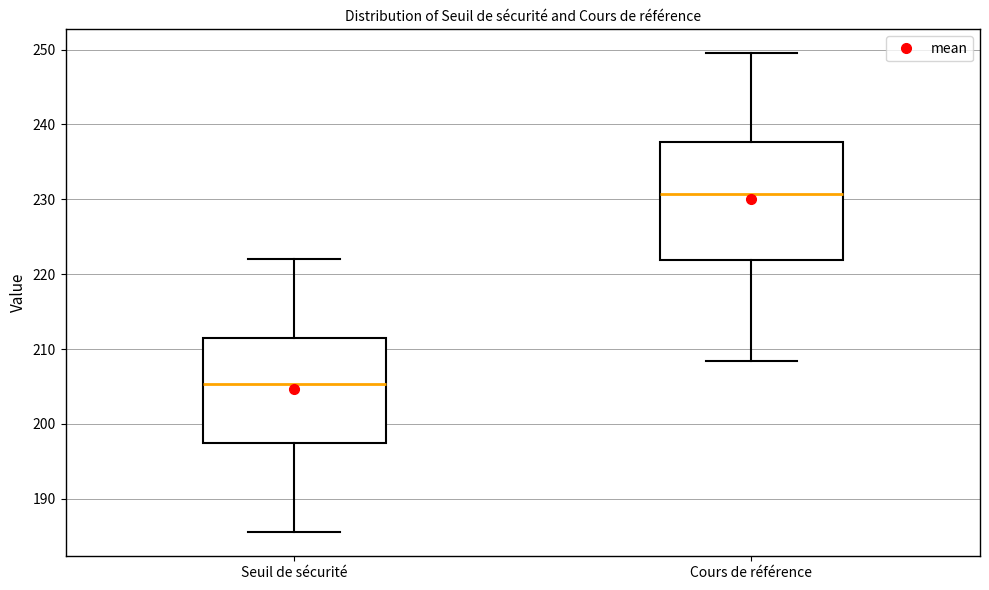

Reading left to right, transcribe this box plot: for each box, give where its median line is, the range the box spans, and where its two whiskers end, as read against the y-axis. The values are not printed on the chart, so give them approximately, as read against the axis.

Seuil de sécurité: median 205, box 198 to 211, whiskers 186 to 222
Cours de référence: median 231, box 222 to 238, whiskers 208 to 250